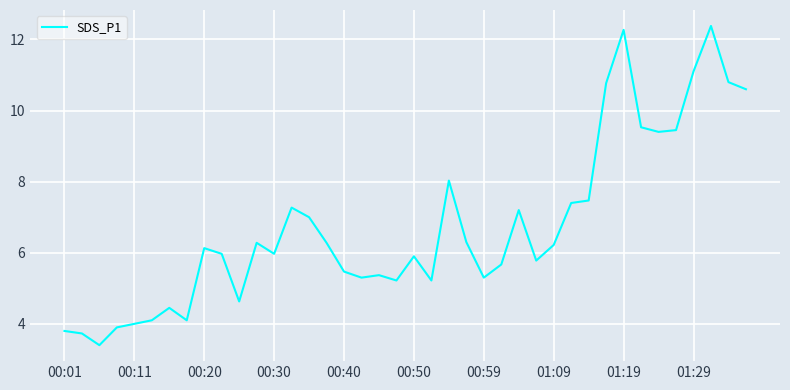

What is the greatest value displayed?

12.4